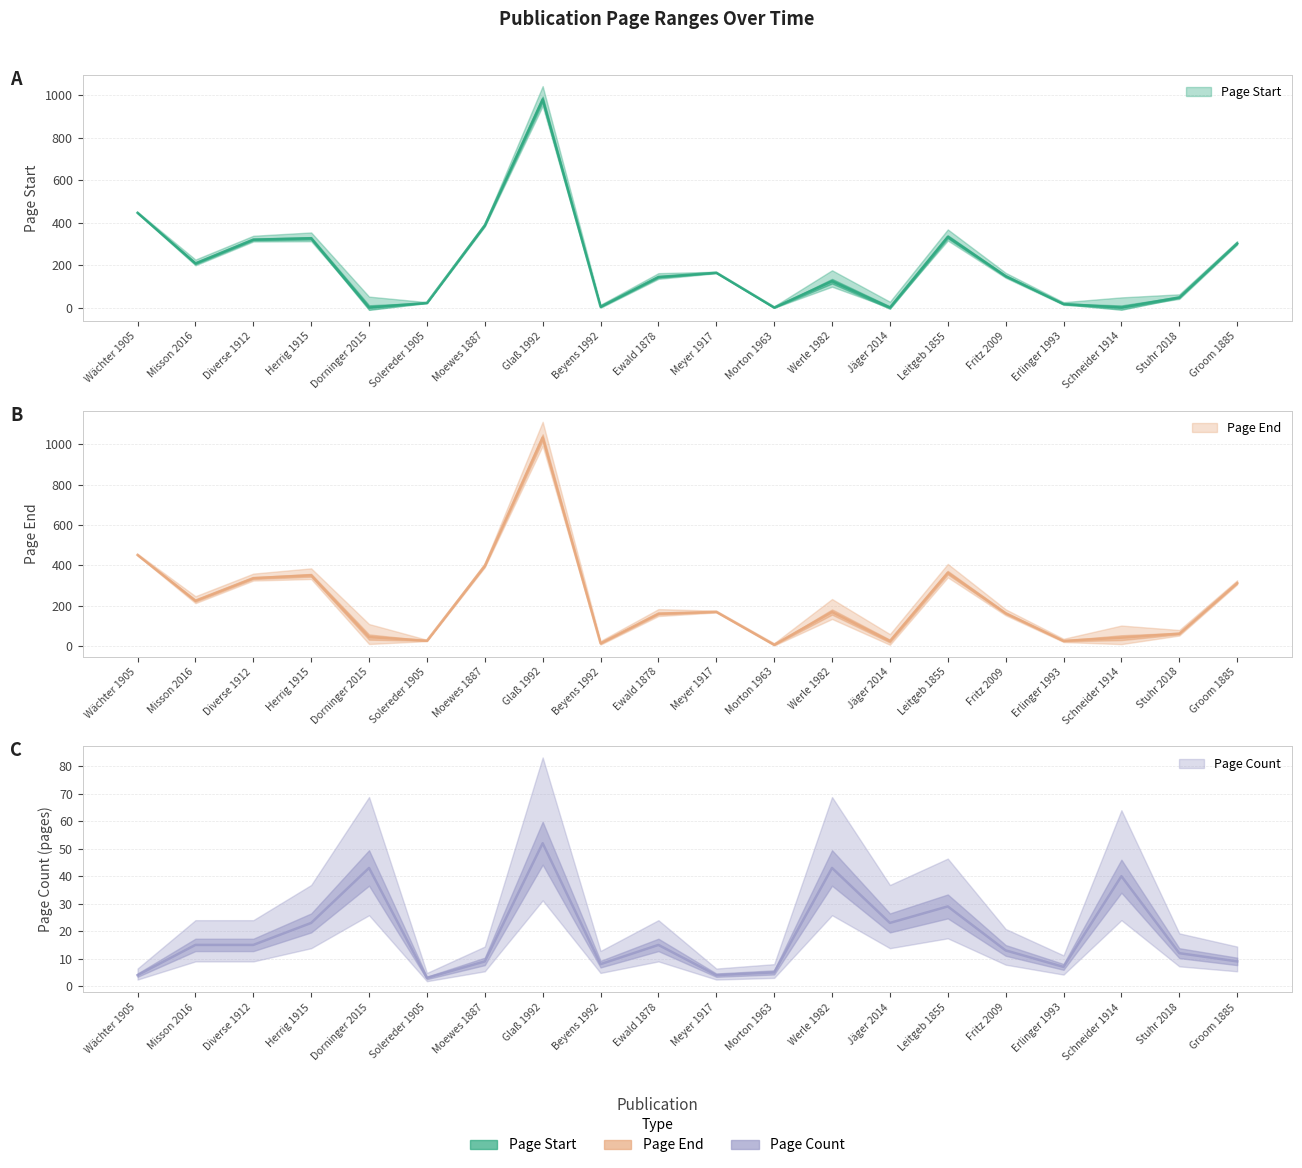

Reading left to right, extract all data points from this chart.

Page Start: 447	209	321	327	1	23	388	981	5	145	165	1	125	1	334	149	18	1	49	303
Page End: 451	224	336	350	44	26	397	1033	13	160	169	6	168	24	363	162	25	41	61	312
Page Count: 4	15	15	23	43	3	9	52	8	15	4	5	43	23	29	13	7	40	12	9